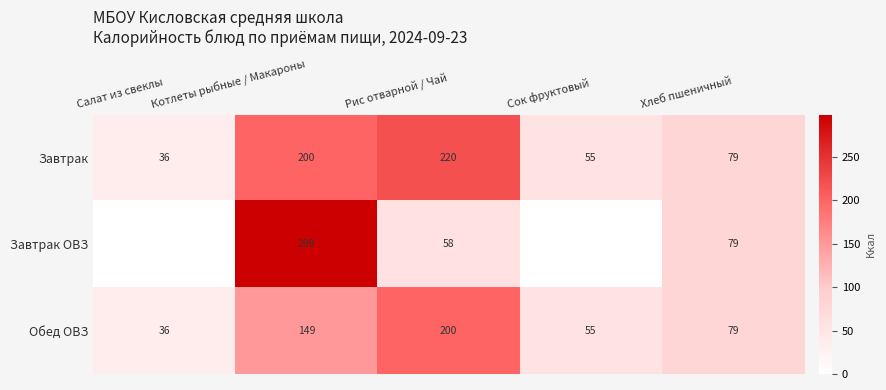

Rank the categories by Обед ОВЗ value from lowest to highest.

Салат из свеклы, Сок фруктовый, Хлеб пшеничный, Котлеты рыбные / Макароны, Рис отварной / Чай